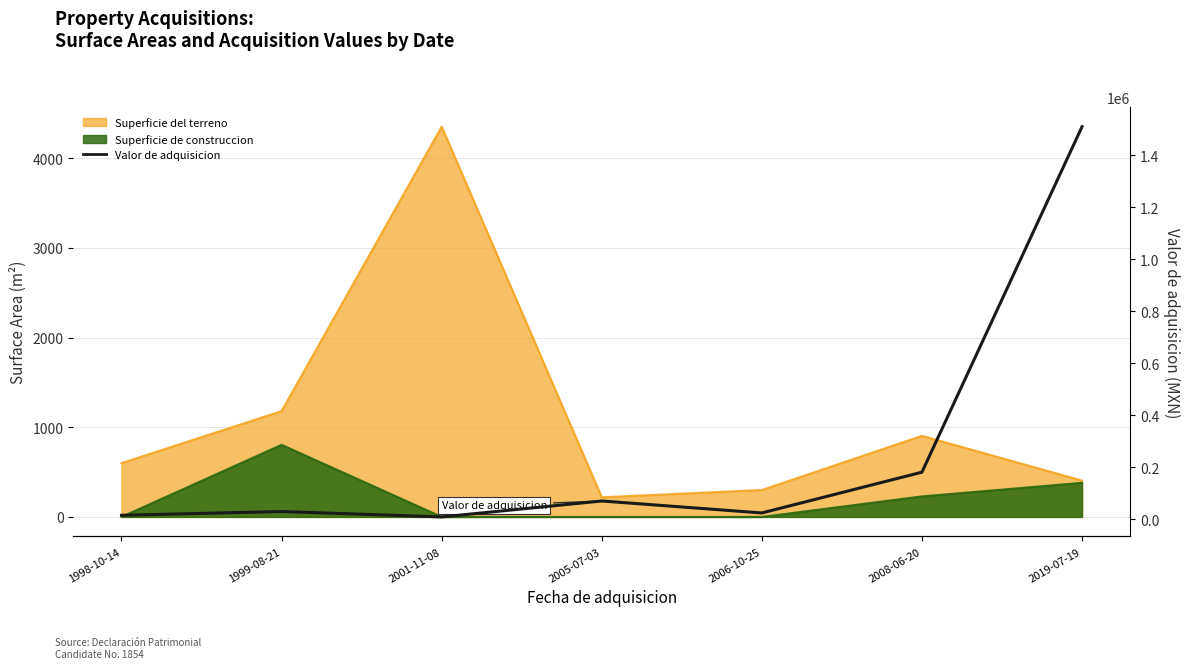

Which category has the highest value across all series?

2019-07-19